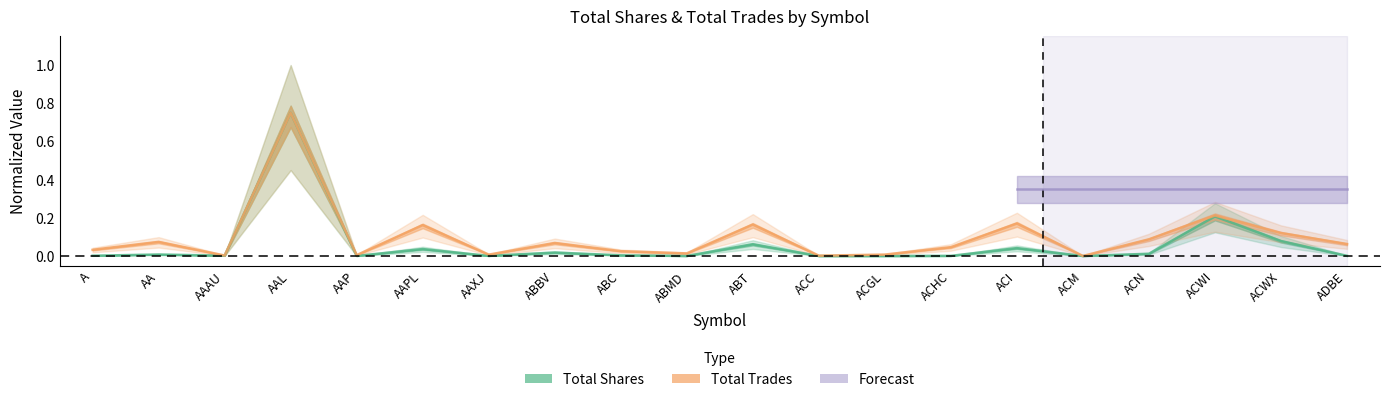

The Total Trades series shows 0.1 at ACWX. True or false?

True